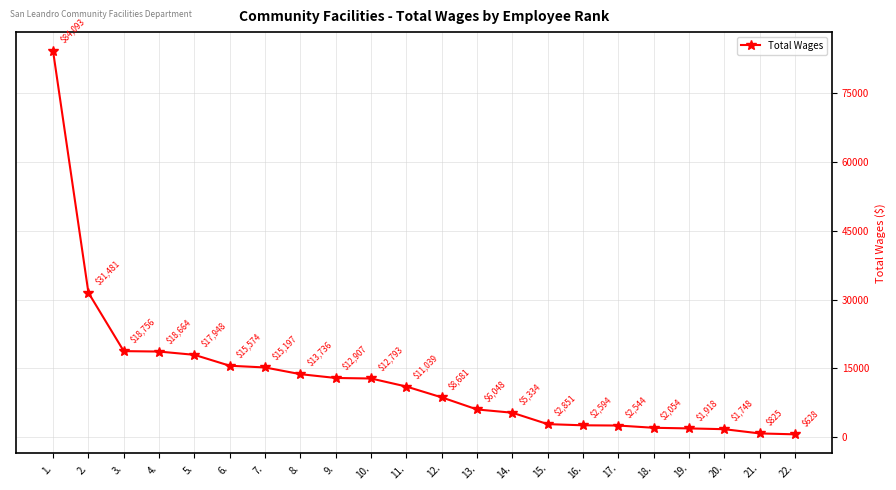

What value does the data have at 19., to the nearest 50?

1900